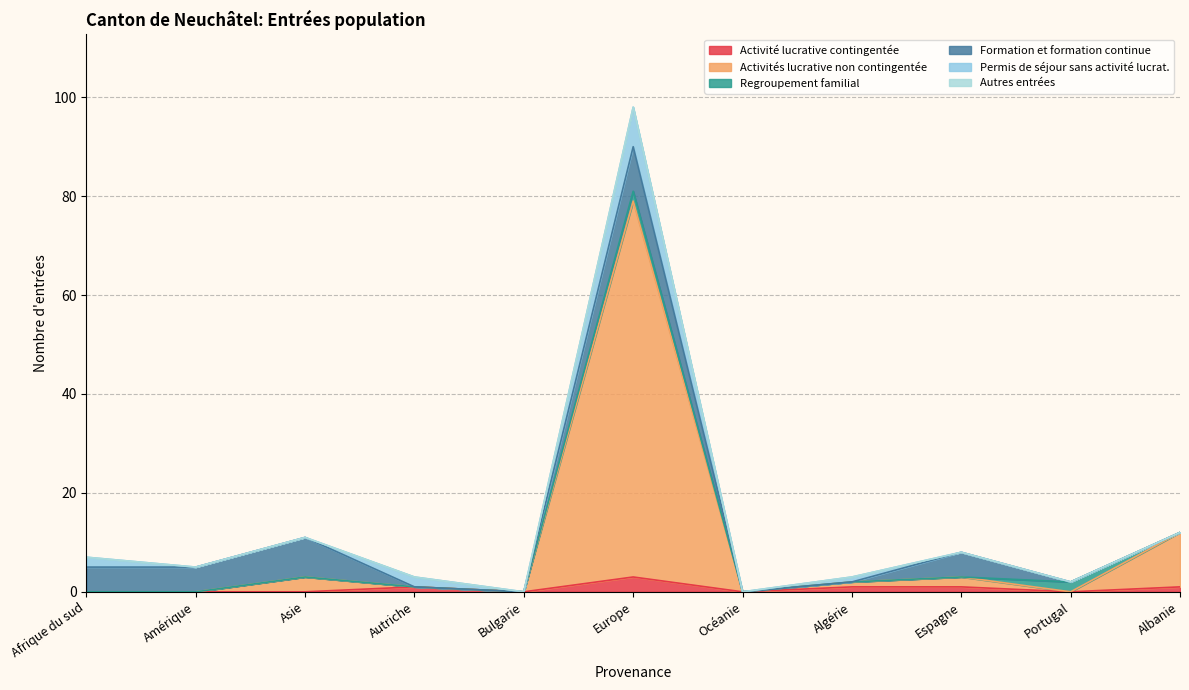

At how many categories does at least one series exceed 63?

1